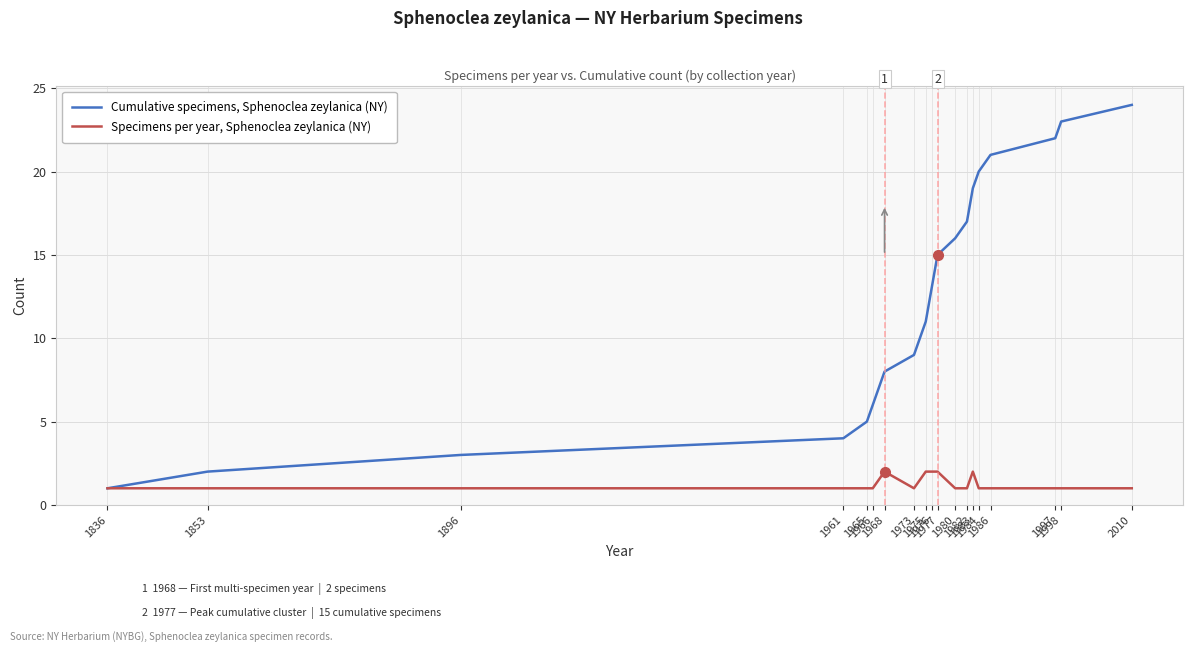

Count the number of categories in the chart.

19